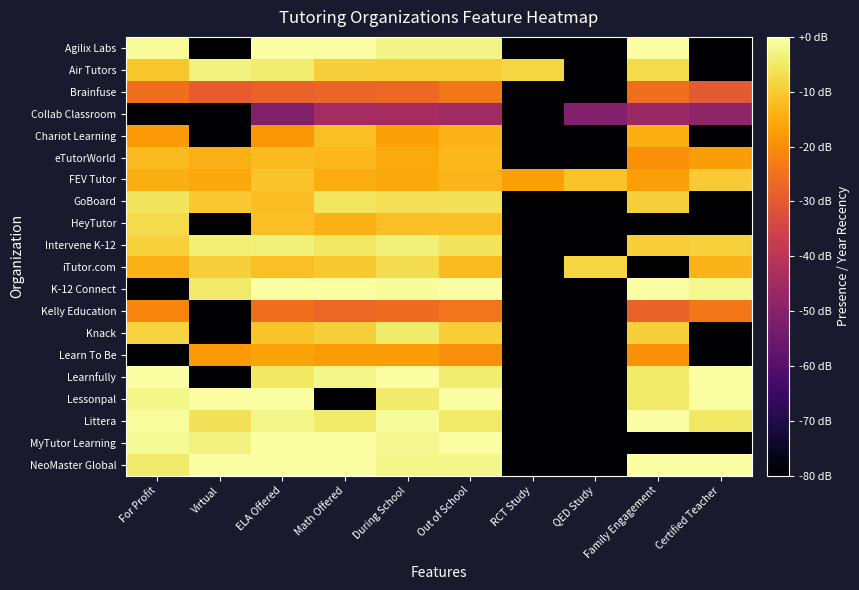

At which category does the chart reach its peak across all series?

ELA Offered